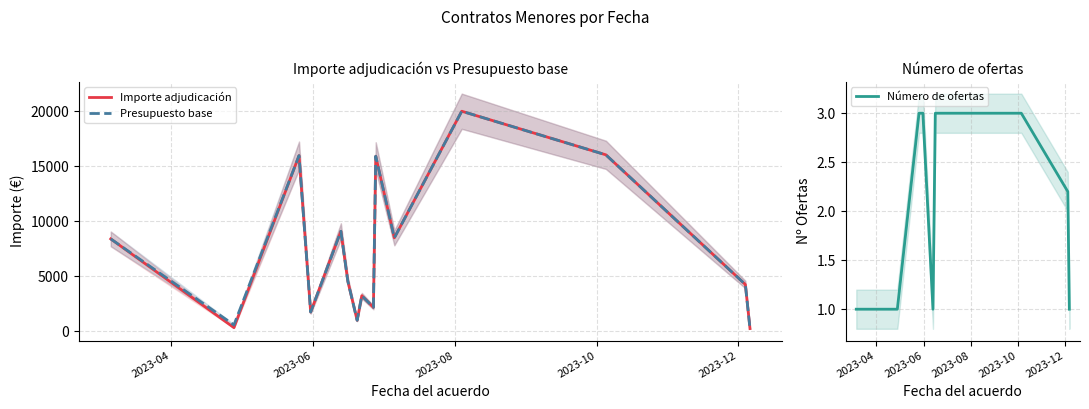

What is the difference between the maximum and minimum values in the Número de ofertas series?

2.0